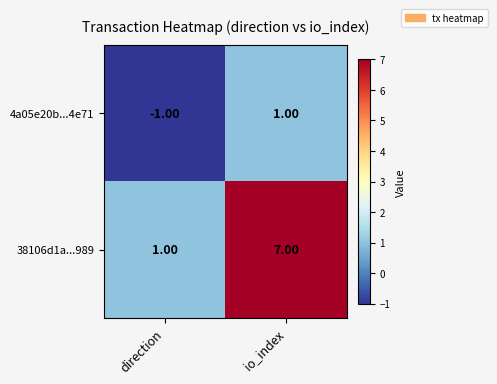

How many series are shown in this chart?

2